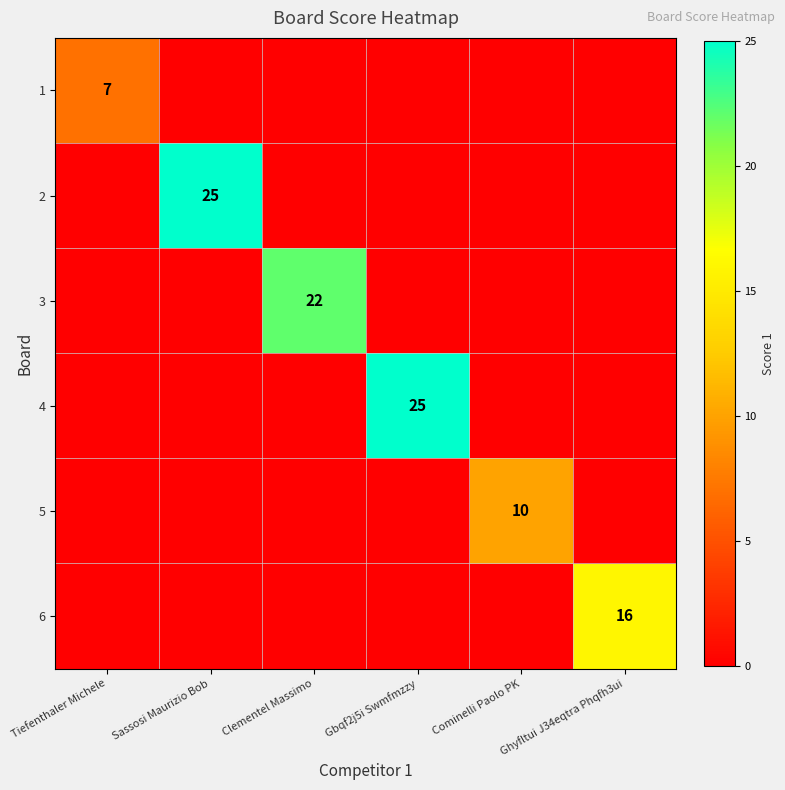

How many series are shown in this chart?

6